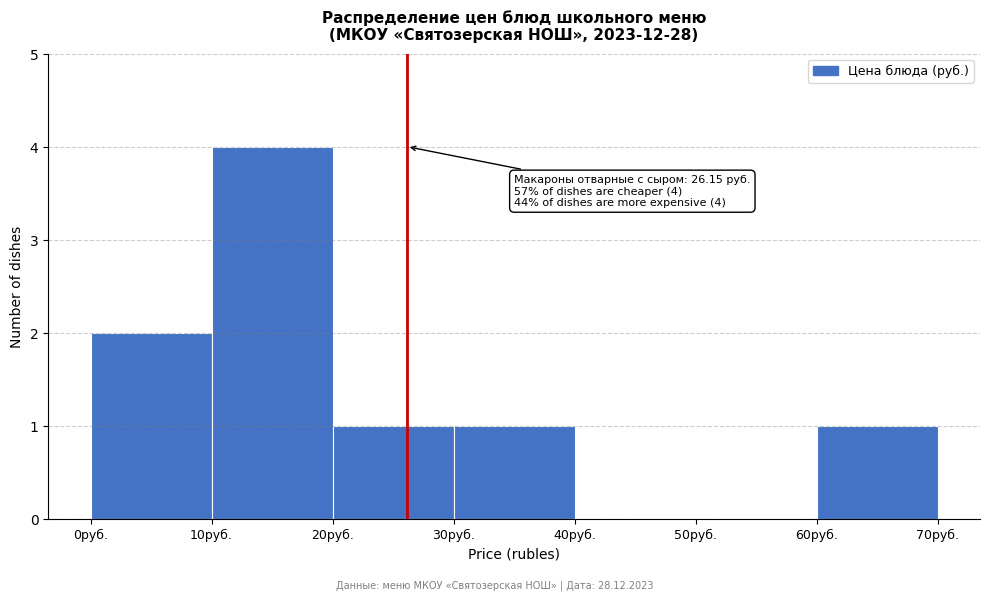

Which range on the x-axis has the tallest bar?

10 to 20